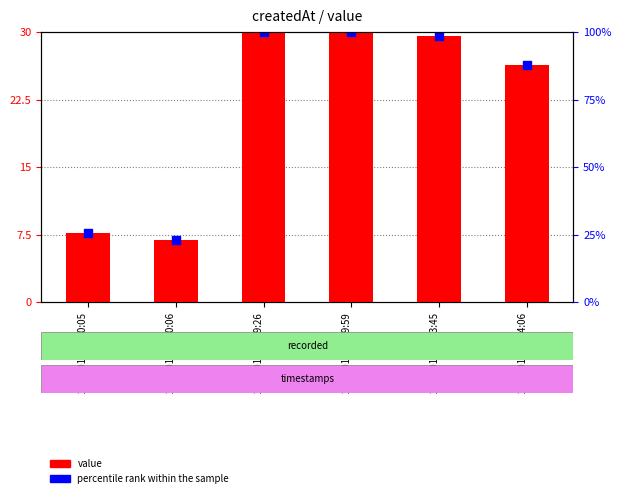

Which series contains the highest Y value?

value